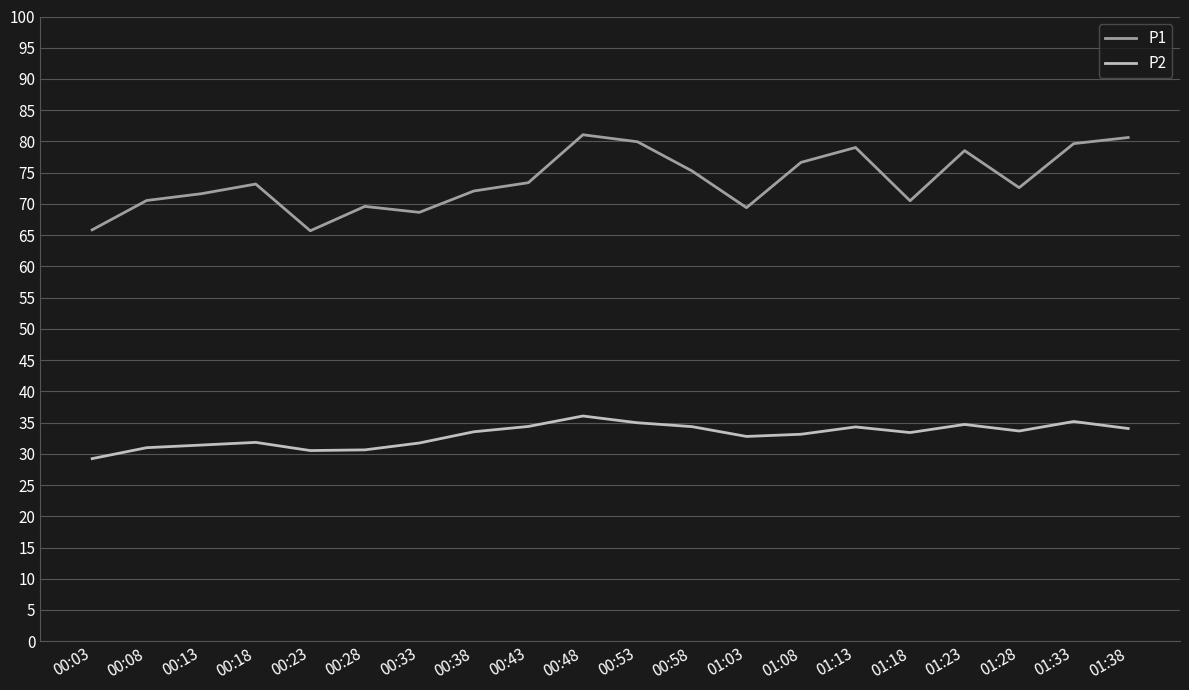

Read the P1 value at 00:23.

65.7